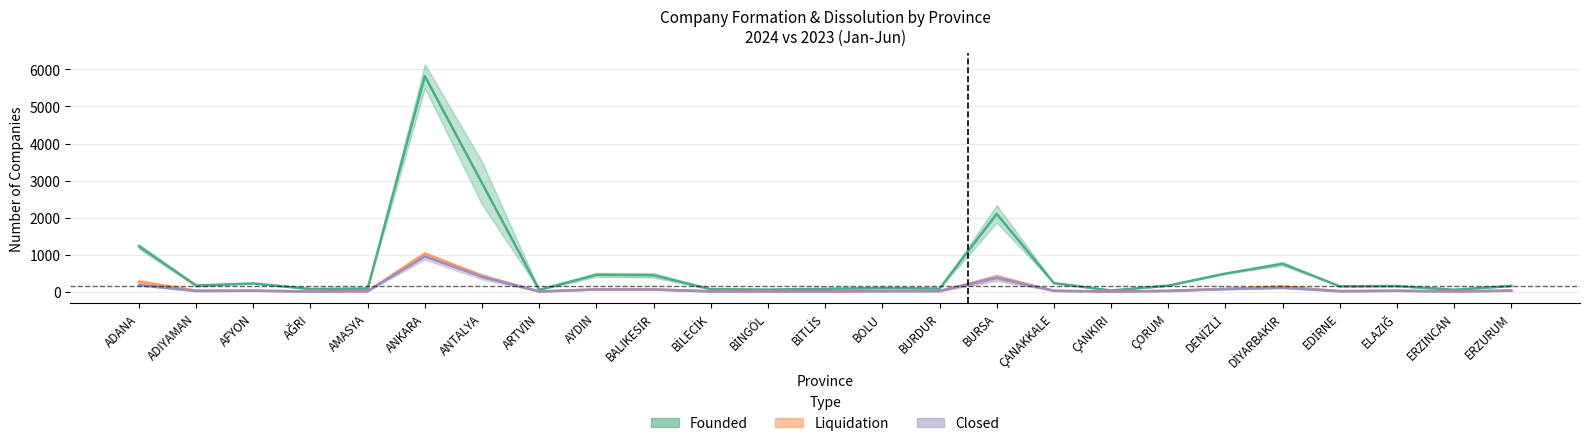

What is the label of the 23rd point from the left?

ELAZIĞ